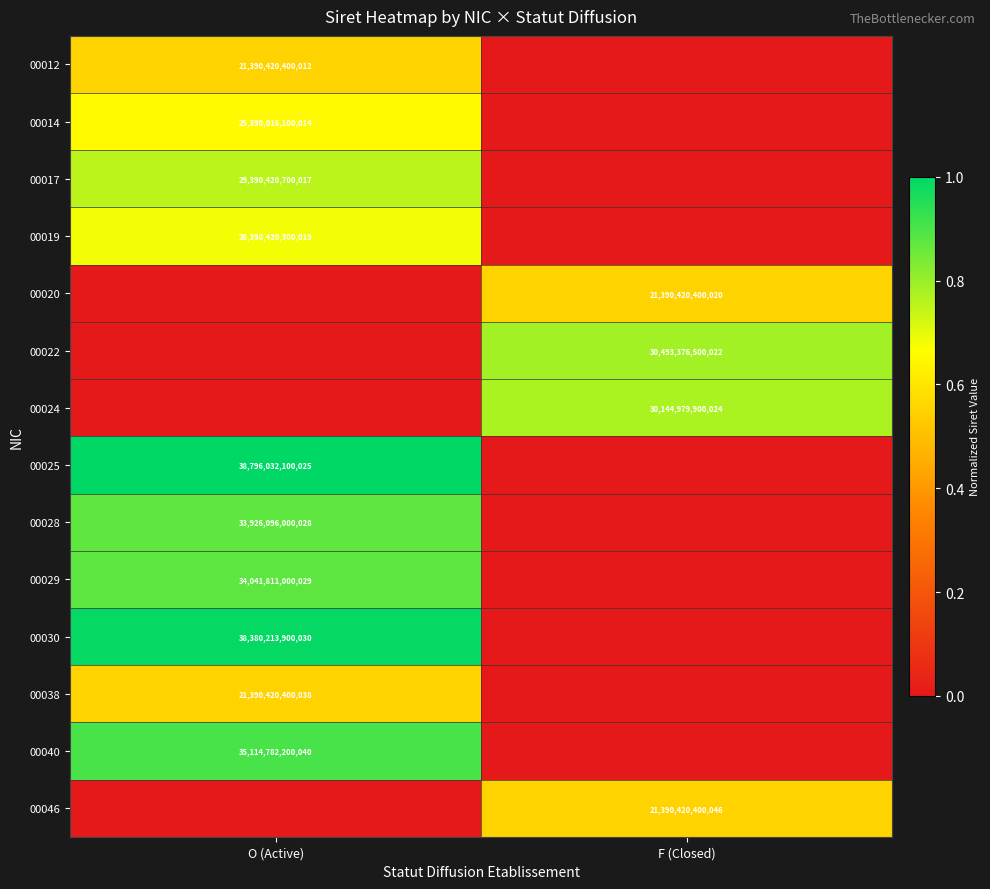

Is the value of 00028 at O (Active) greater than the value of 00030 at O (Active)?

No